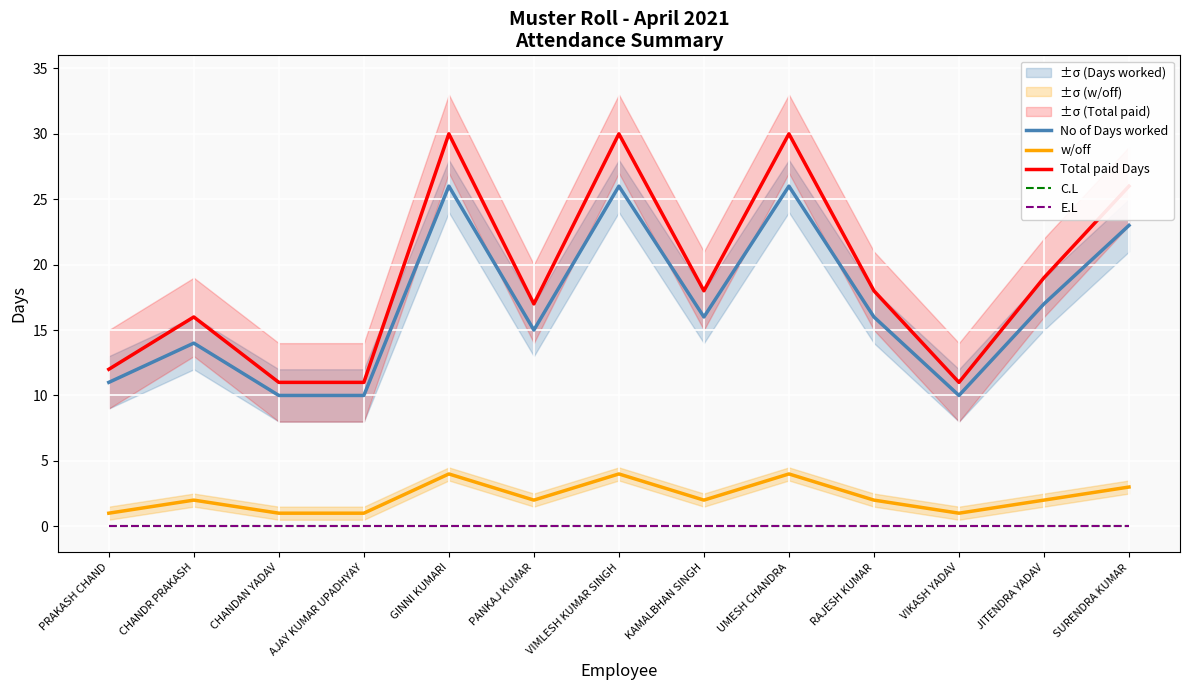

Reading left to right, extract all data points from this chart.

No of Days worked: PRAKASH CHAND=11	CHANDR PRAKASH=14	CHANDAN YADAV=10	AJAY KUMAR UPADHYAY=10	GINNI KUMARI=26	PANKAJ KUMAR=15	VIMLESH KUMAR SINGH=26	KAMALBHAN SINGH=16	UMESH CHANDRA=26	RAJESH KUMAR=16	VIKASH YADAV=10	JITENDRA YADAV=17	SURENDRA KUMAR=23
w/off: PRAKASH CHAND=1	CHANDR PRAKASH=2	CHANDAN YADAV=1	AJAY KUMAR UPADHYAY=1	GINNI KUMARI=4	PANKAJ KUMAR=2	VIMLESH KUMAR SINGH=4	KAMALBHAN SINGH=2	UMESH CHANDRA=4	RAJESH KUMAR=2	VIKASH YADAV=1	JITENDRA YADAV=2	SURENDRA KUMAR=3
Total paid Days: PRAKASH CHAND=12	CHANDR PRAKASH=16	CHANDAN YADAV=11	AJAY KUMAR UPADHYAY=11	GINNI KUMARI=30	PANKAJ KUMAR=17	VIMLESH KUMAR SINGH=30	KAMALBHAN SINGH=18	UMESH CHANDRA=30	RAJESH KUMAR=18	VIKASH YADAV=11	JITENDRA YADAV=19	SURENDRA KUMAR=26
C.L: PRAKASH CHAND=0	CHANDR PRAKASH=0	CHANDAN YADAV=0	AJAY KUMAR UPADHYAY=0	GINNI KUMARI=0	PANKAJ KUMAR=0	VIMLESH KUMAR SINGH=0	KAMALBHAN SINGH=0	UMESH CHANDRA=0	RAJESH KUMAR=0	VIKASH YADAV=0	JITENDRA YADAV=0	SURENDRA KUMAR=0
E.L: PRAKASH CHAND=0	CHANDR PRAKASH=0	CHANDAN YADAV=0	AJAY KUMAR UPADHYAY=0	GINNI KUMARI=0	PANKAJ KUMAR=0	VIMLESH KUMAR SINGH=0	KAMALBHAN SINGH=0	UMESH CHANDRA=0	RAJESH KUMAR=0	VIKASH YADAV=0	JITENDRA YADAV=0	SURENDRA KUMAR=0